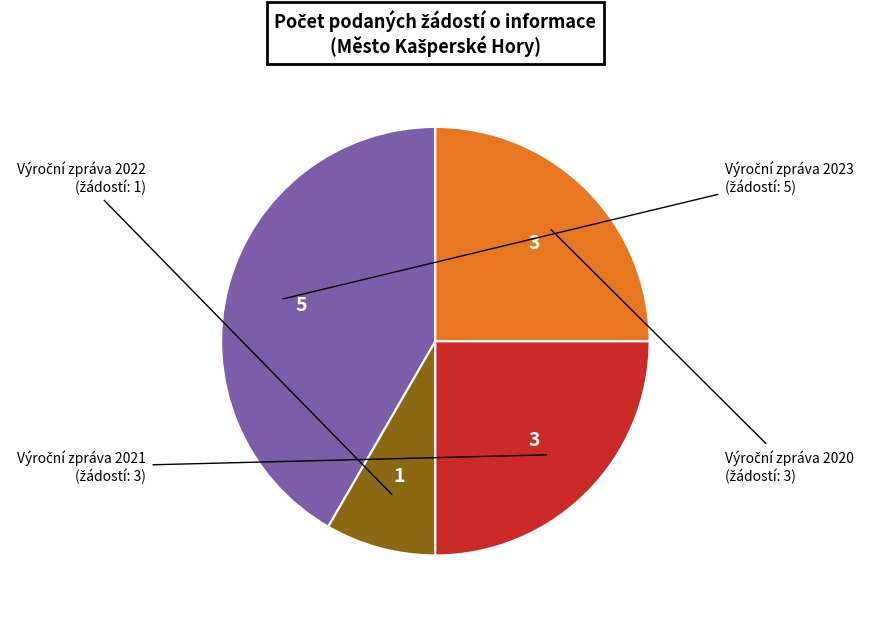

Does any single category account for the majority?

No